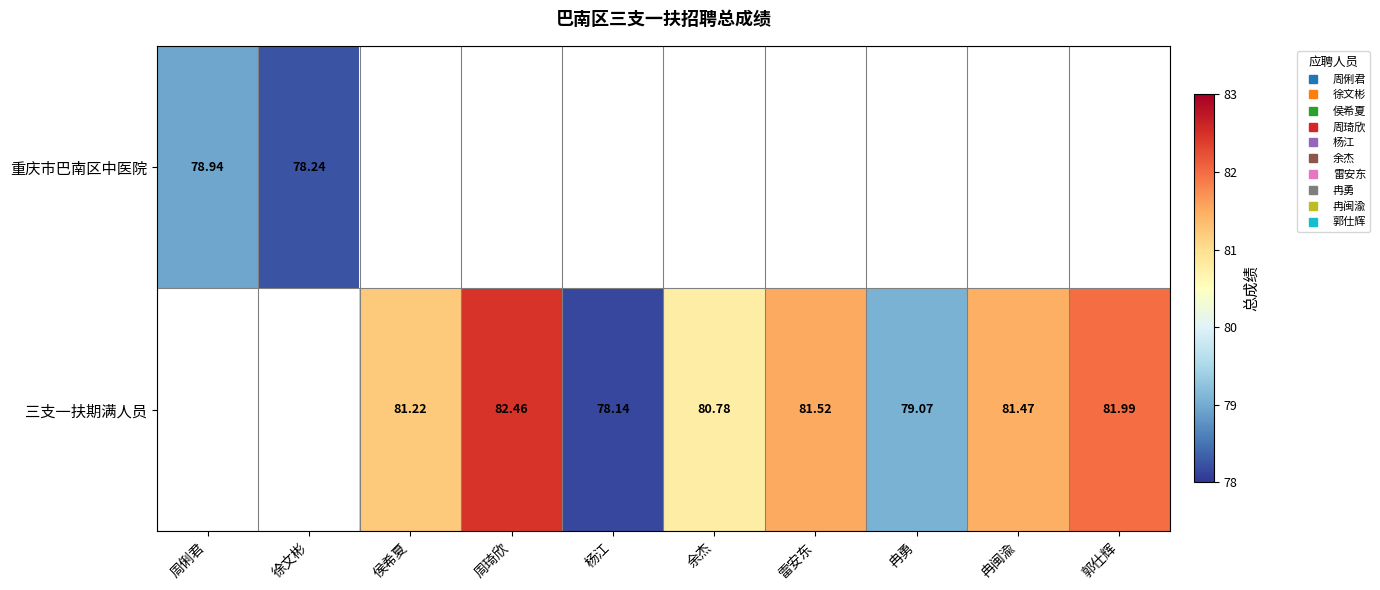

At which label is 重庆市巴南区中医院 closest to 78?

徐文彬